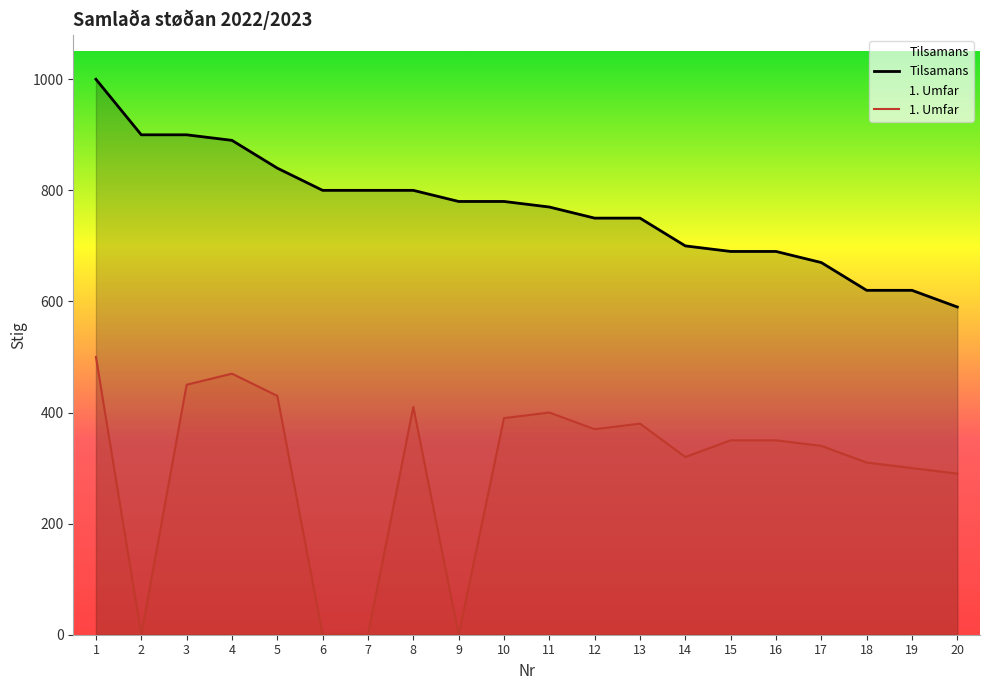

Rank the series at 3 from lowest to highest value.

1. Umfar, Tilsamans